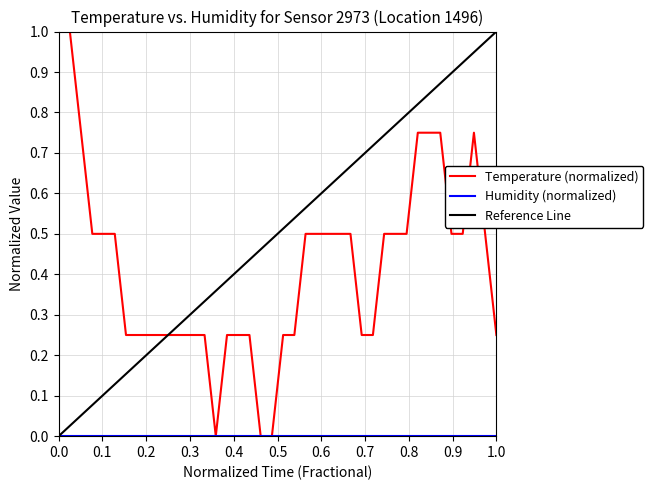

Count the number of categories in the chart.

40